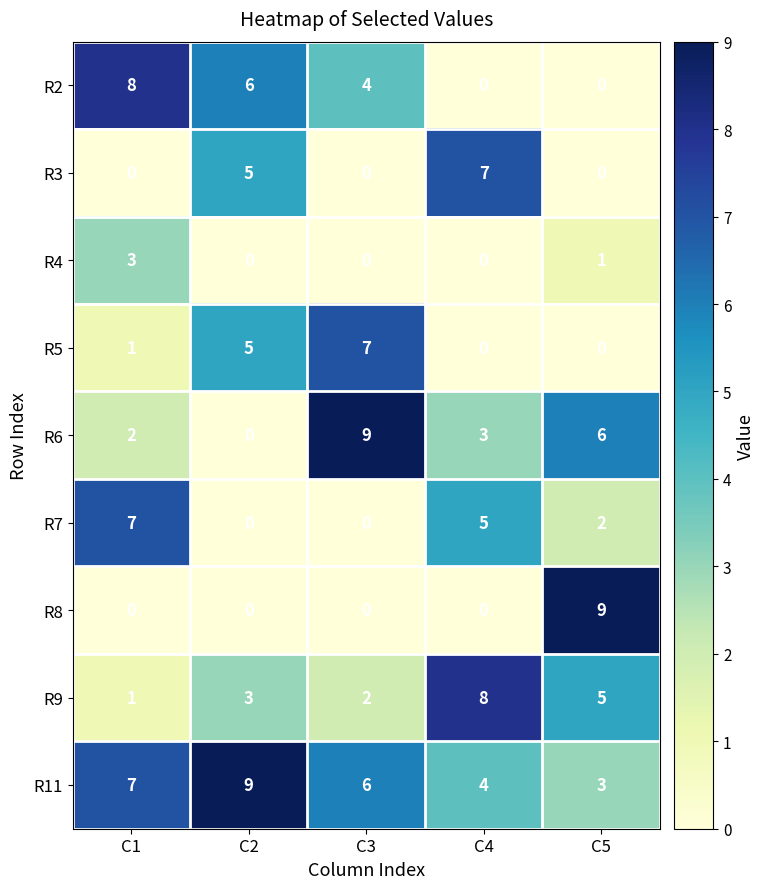

Where is R7 nearest to the value 3?

C5